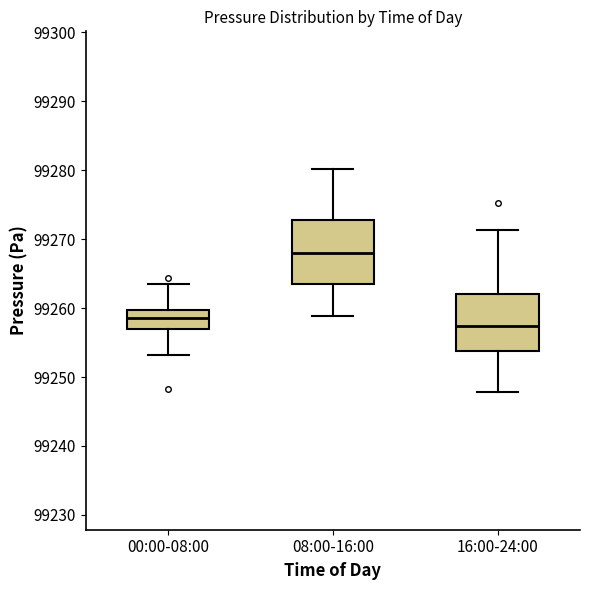

Reading left to right, transcribe this box plot: for each box, give where its median line is, the range the box spans, and where its two whiskers end, as read against the y-axis. The values are not printed on the chart, so give them approximately, as read against the axis.

00:00-08:00: median 99259, box 99257 to 99260, whiskers 99253 to 99263
08:00-16:00: median 99268, box 99264 to 99273, whiskers 99259 to 99280
16:00-24:00: median 99257, box 99254 to 99262, whiskers 99248 to 99271